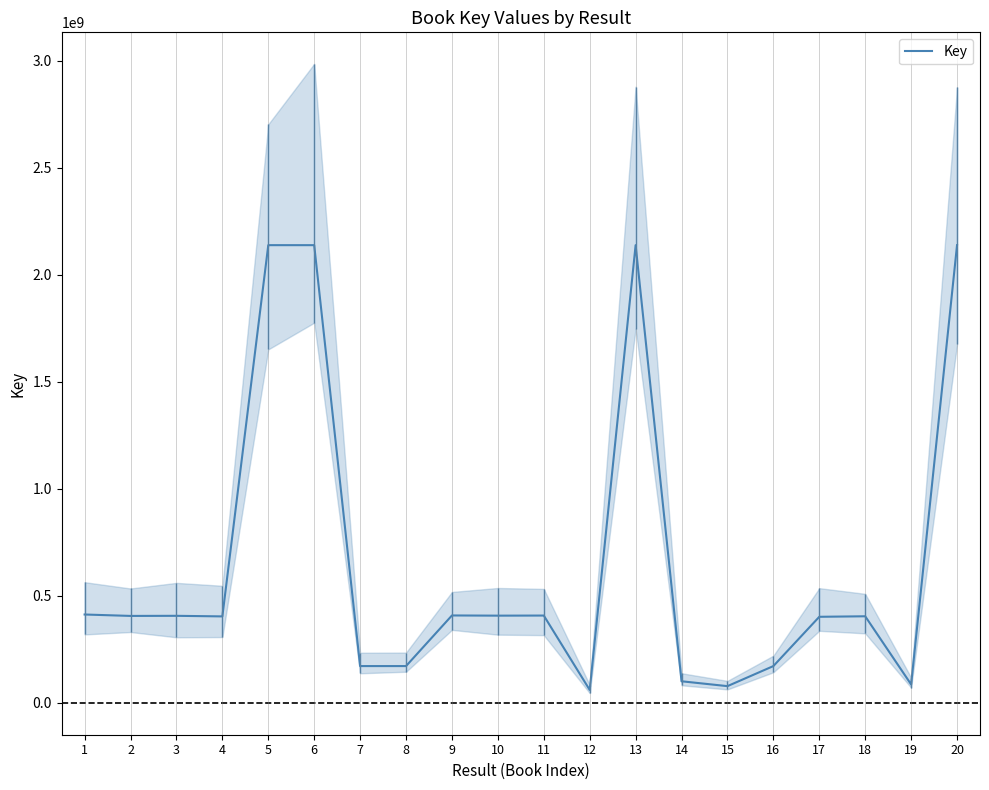

Read the value at 13, to the nearest 100.

2137731600